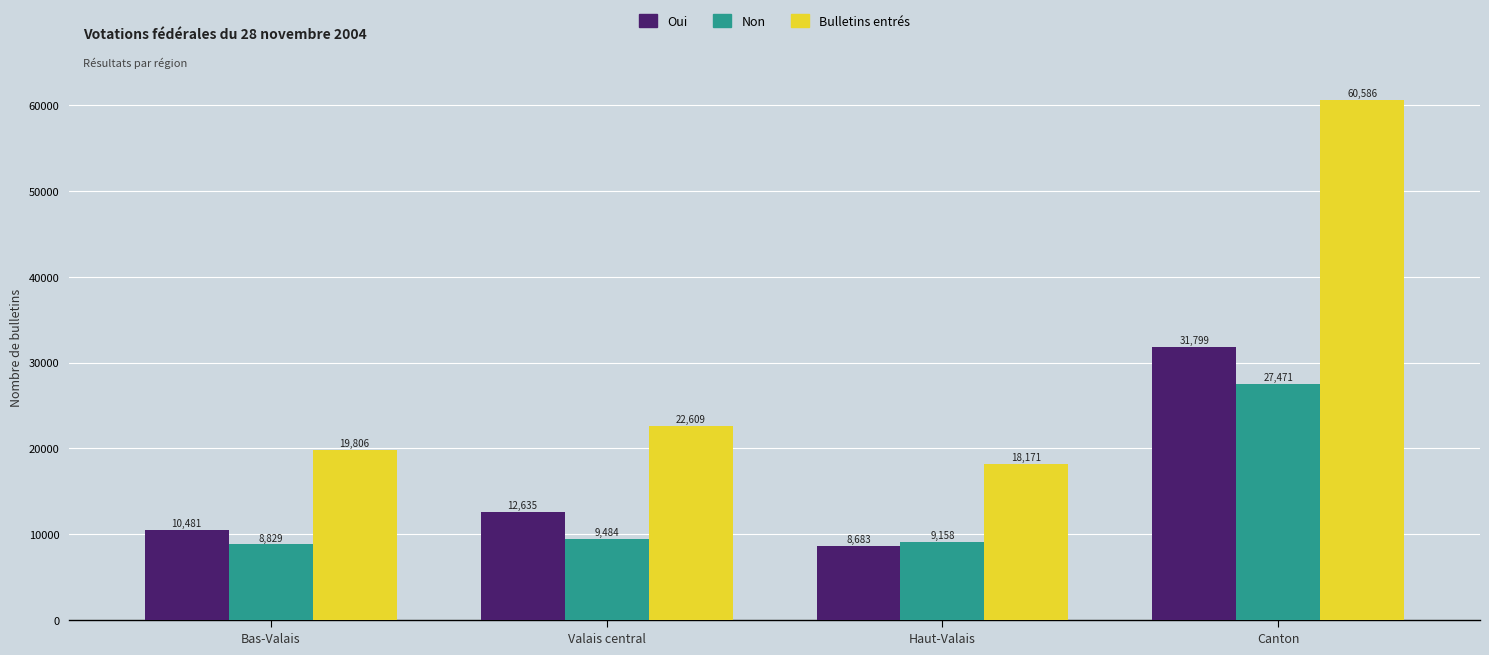

What is the sum of all Oui values?

63598